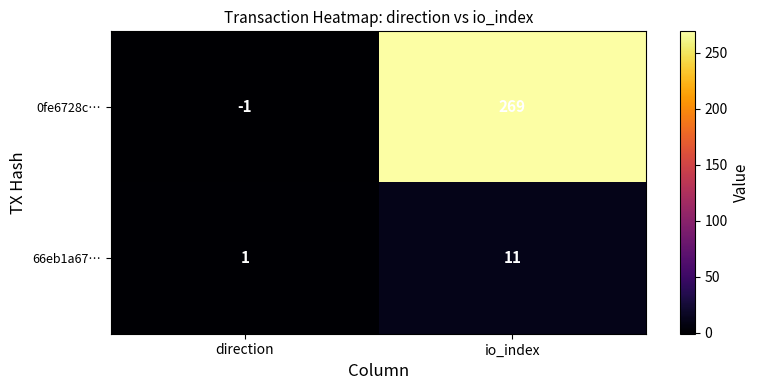

At which label is 66eb1a67… closest to 6?

direction